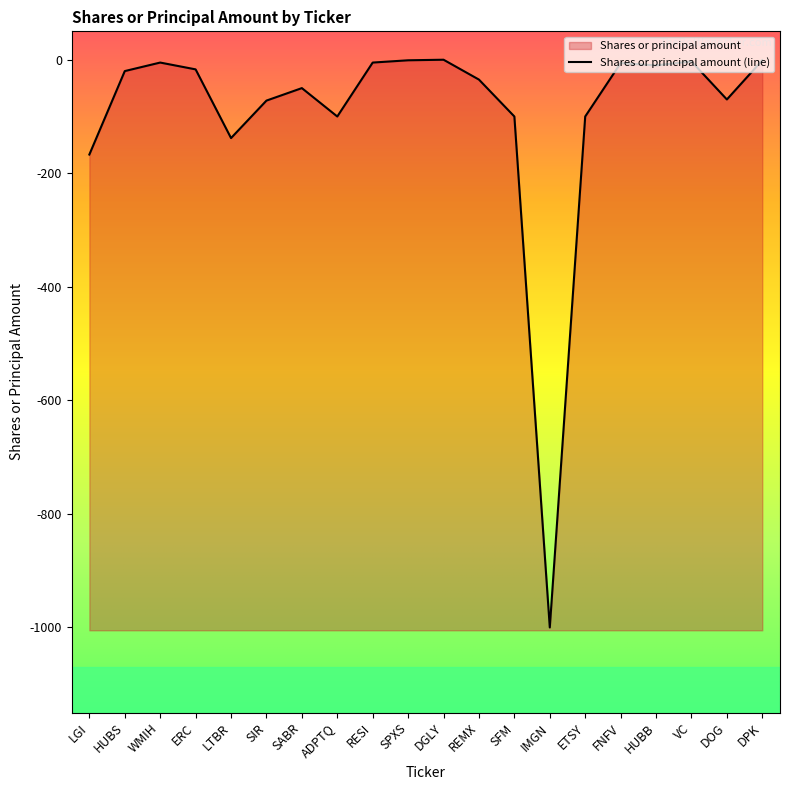

Reading right to left, list all the values displayed in this chart.

DPK=-1	DOG=-70	VC=-3	HUBB=-10	FNFV=-6	ETSY=-100	IMGN=-1000	SFM=-100	REMX=-35	DGLY=0	SPXS=-1	RESI=-5	ADPTQ=-100	SABR=-50	SIR=-72	LTBR=-138	ERC=-17	WMIH=-5	HUBS=-20	LGI=-167